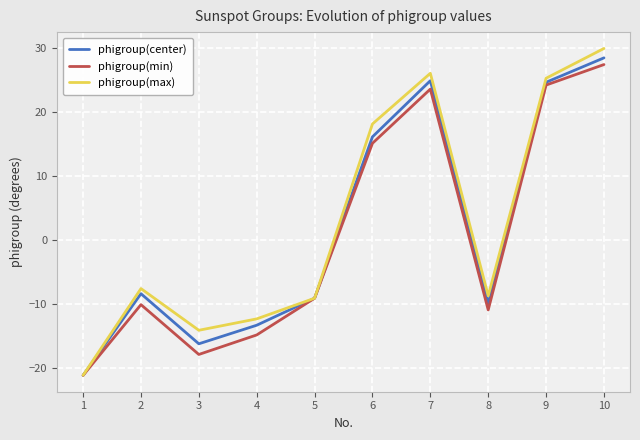

How many interior local valleys does the phigroup(min) series have?

2